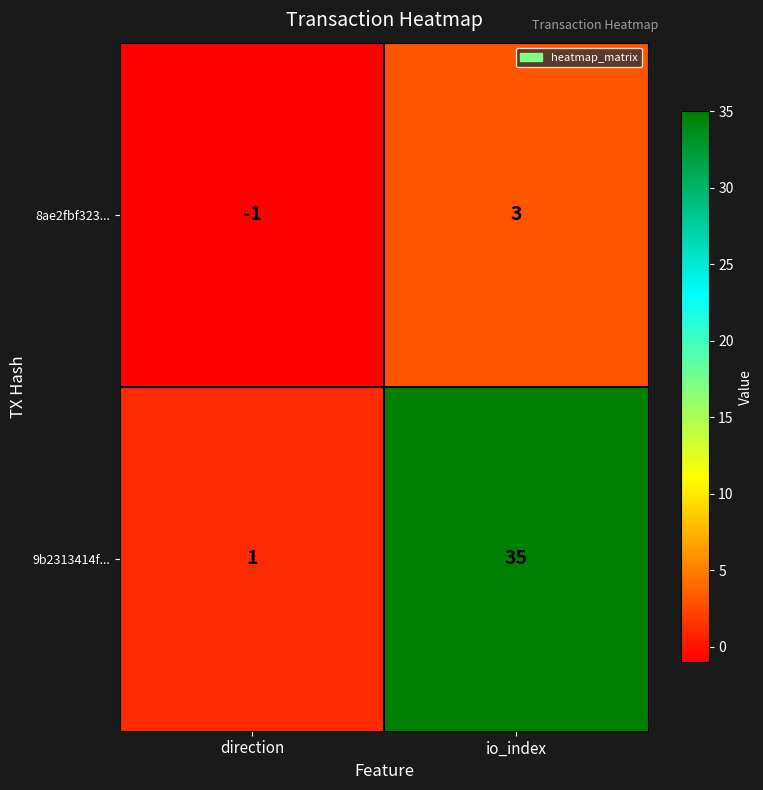

Reading left to right, list all the values displayed in this chart.

8ae2fbf323...: direction=-1	io_index=3
9b2313414f...: direction=1	io_index=35